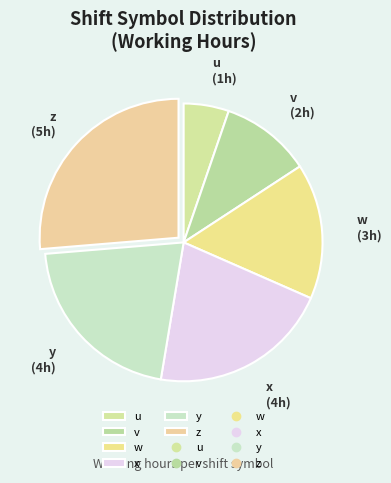

How many segments does this pie chart have?

6